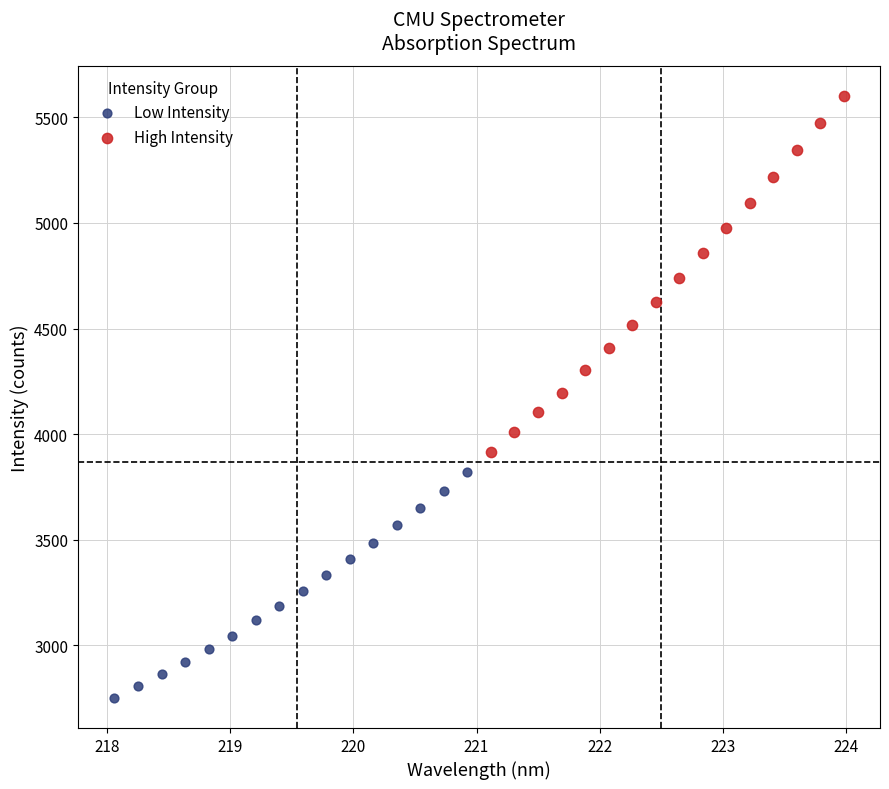

Which series contains the lowest Y value?

Low Intensity